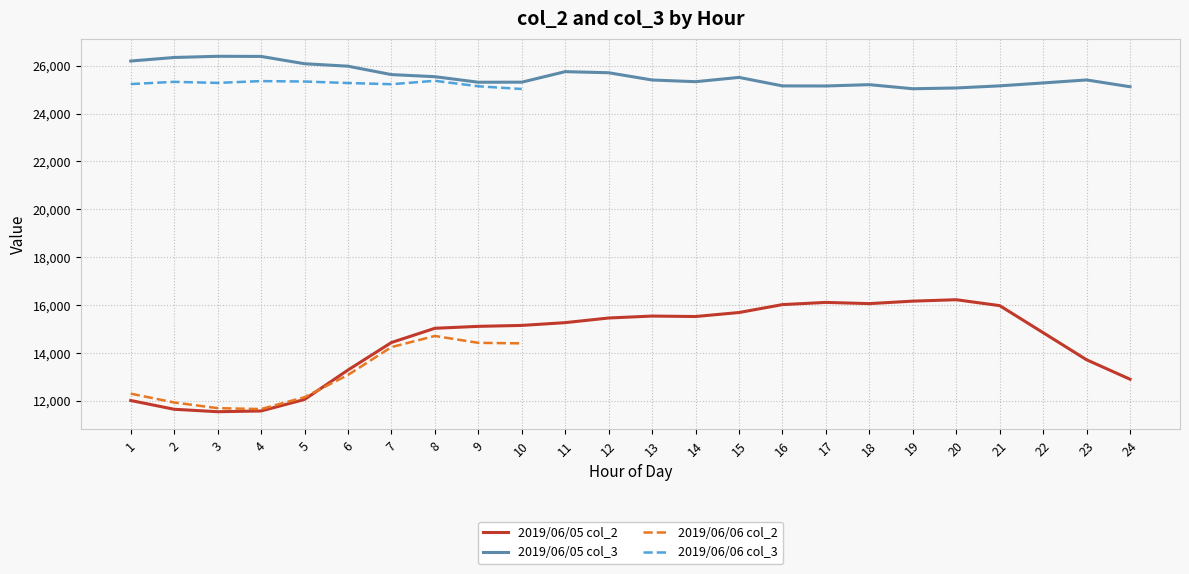

What is the difference between the second highest and minimum values in the 2019/06/05 col_3 series?

1351